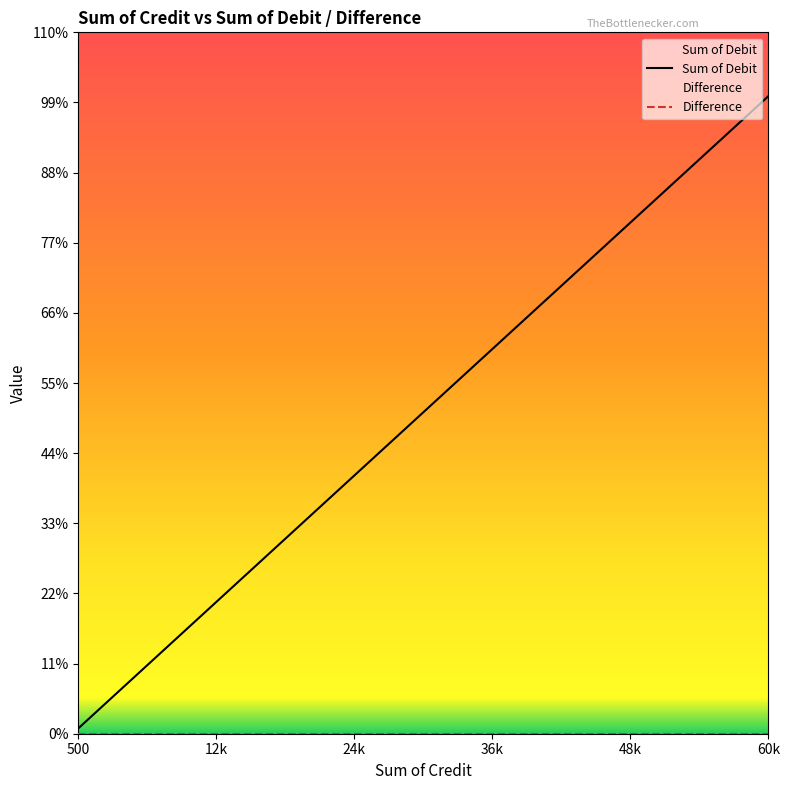

Which series has the largest total across all categories?

Sum of Debit